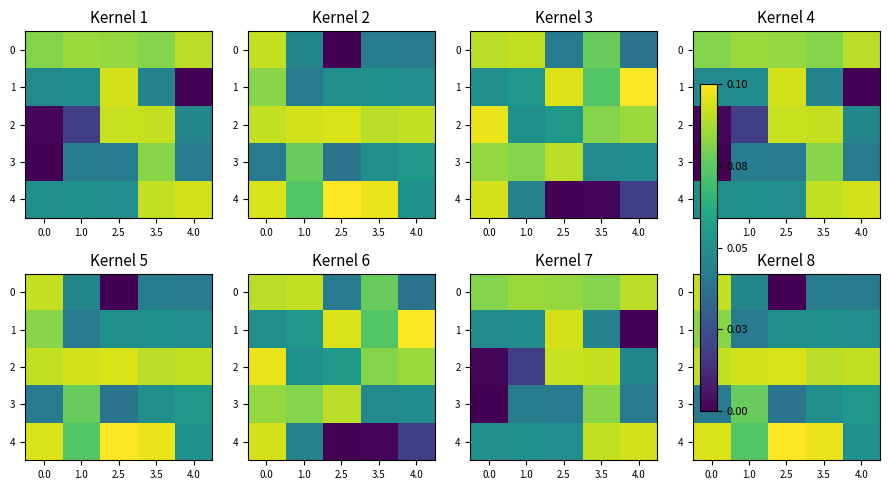

The value of 2 at 0.0 is 0.2. True or false?

False